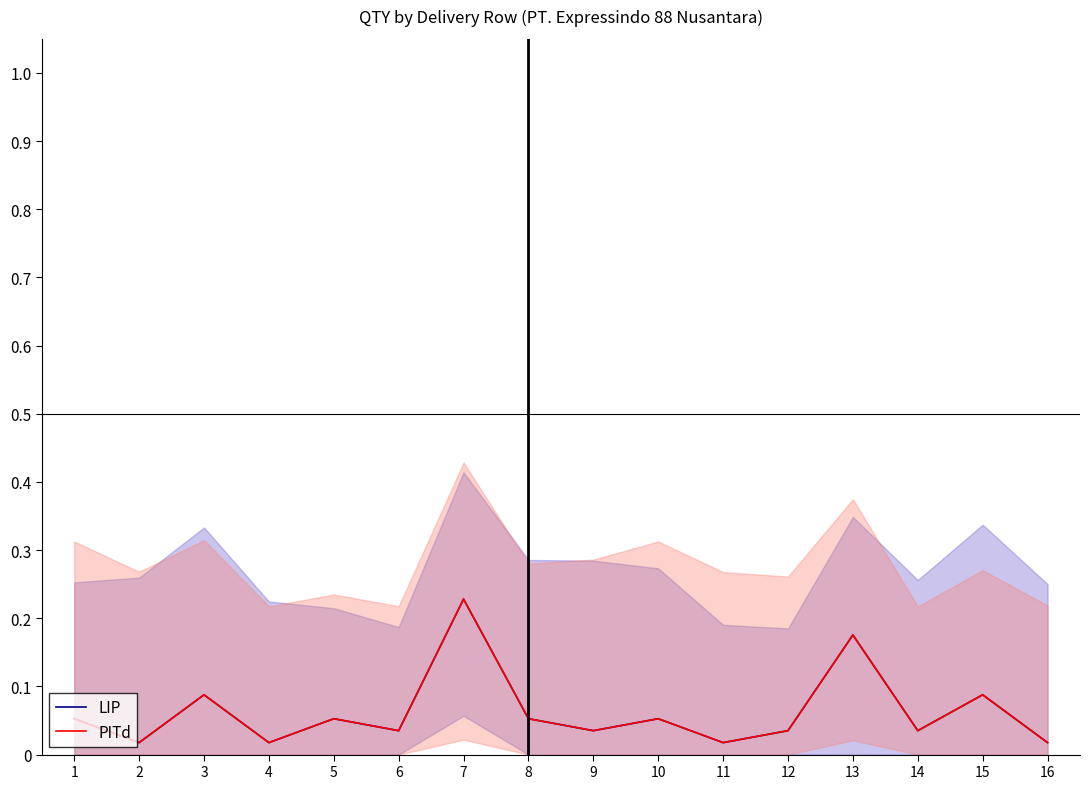

What are all the series names shown in the legend?

LIP, PITd